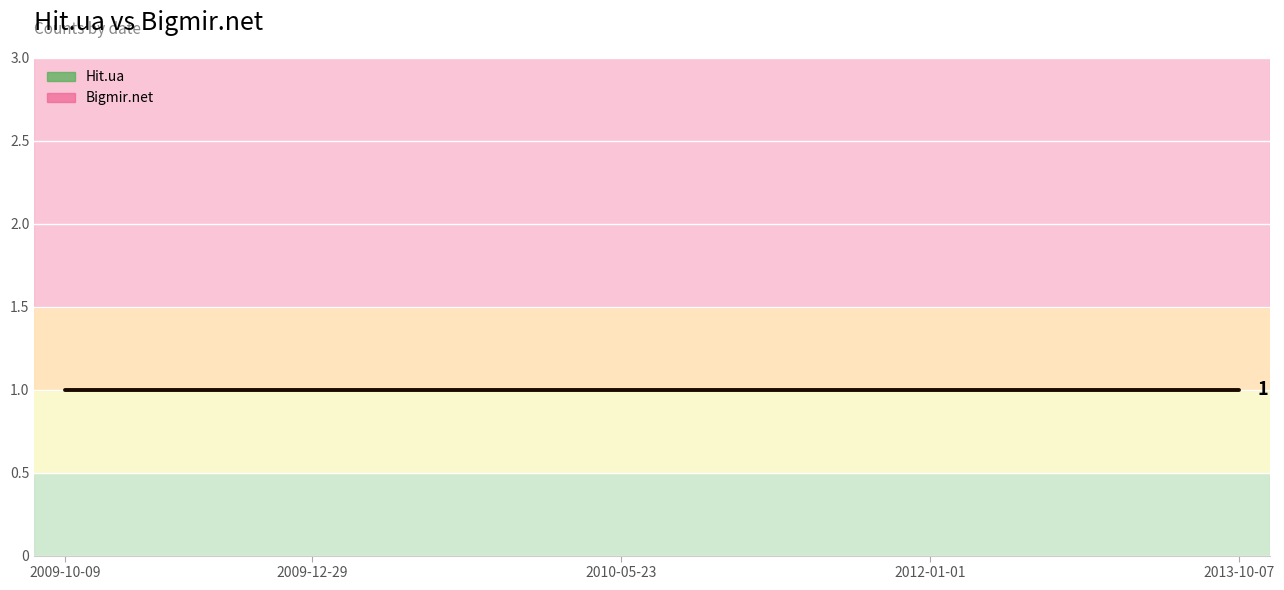

Which category has the highest value in the Bigmir.net series?

2010-01-12